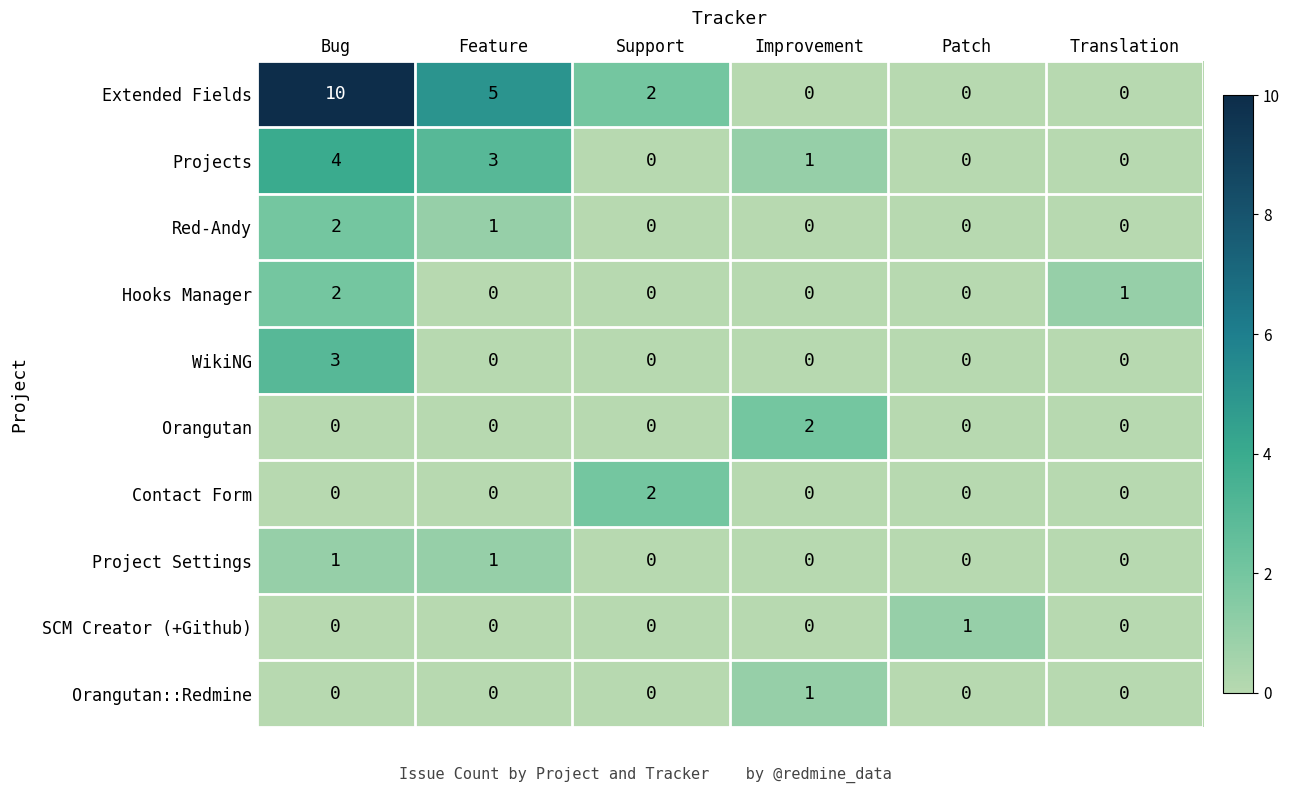

Which series has the largest range (max minus min)?

Extended Fields